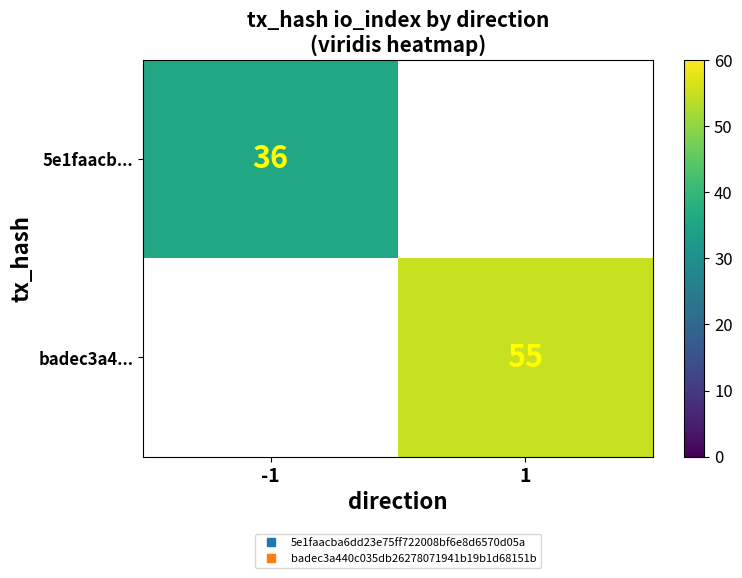

At how many categories does at least one series exceed 46?

1